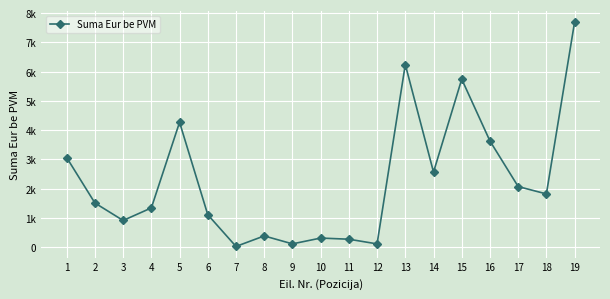

Rank the categories by value from highest to lowest.

19, 13, 15, 5, 16, 1, 14, 17, 18, 2, 4, 6, 3, 8, 10, 11, 9, 12, 7